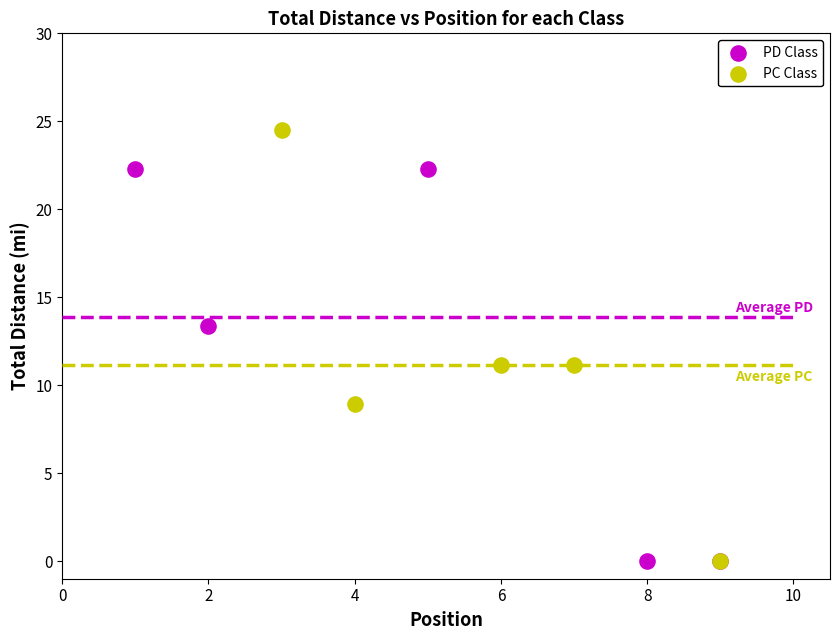

Which series contains the highest Y value?

PC Class